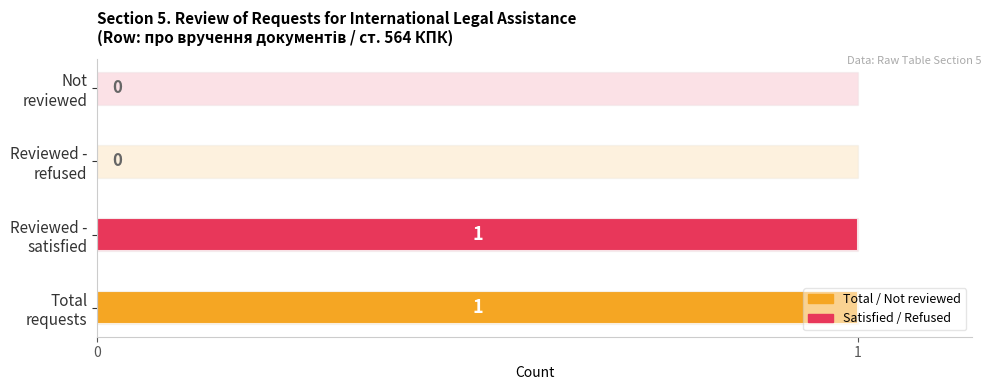

Does the chart contain stacked bars?

No